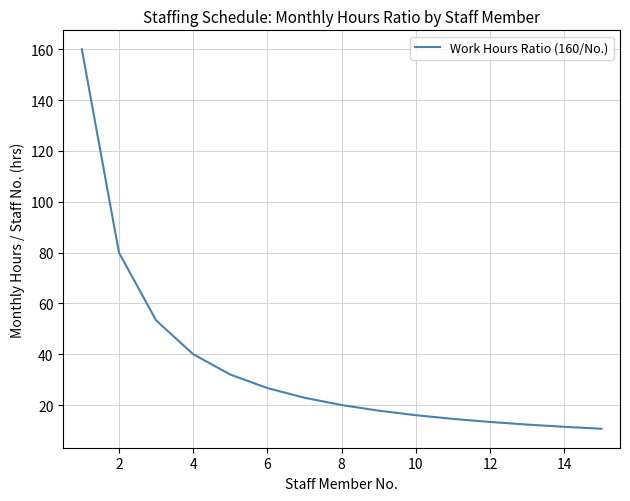

What is the difference between the maximum and minimum values?

149.3